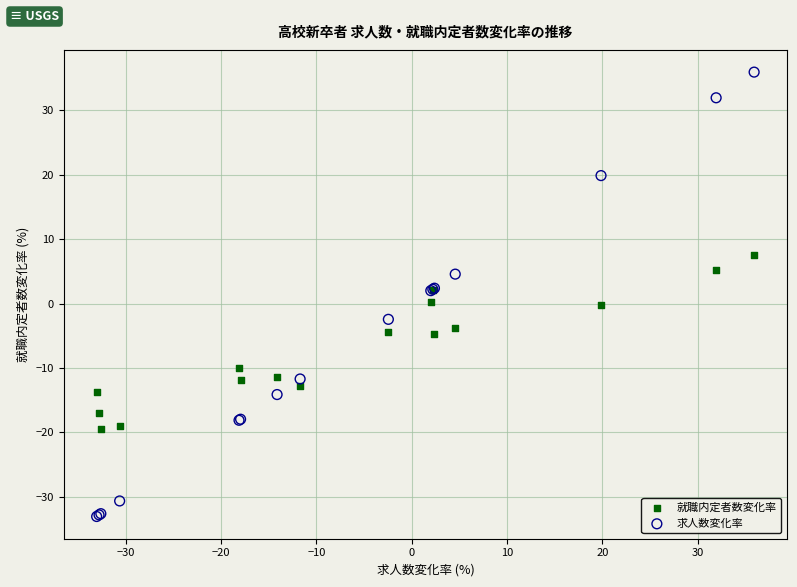

Which series has the largest Y range (max minus min)?

求人数変化率